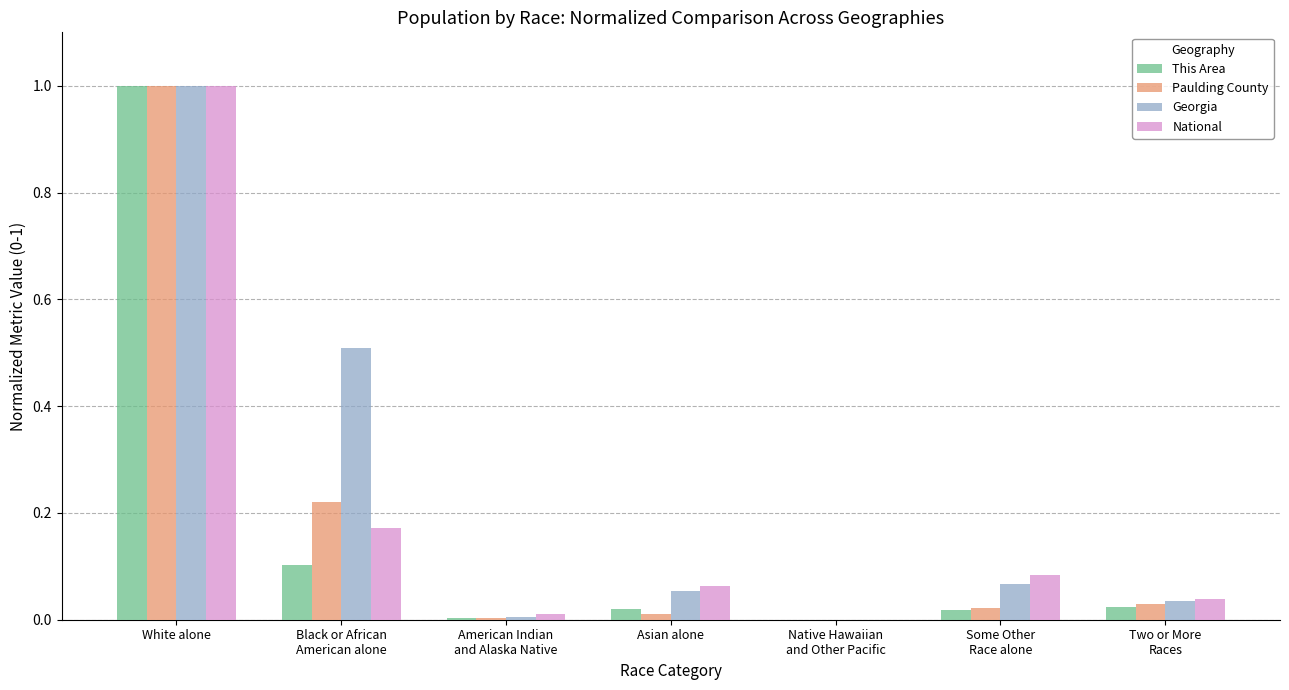

Which category has the highest value across all series?

White alone